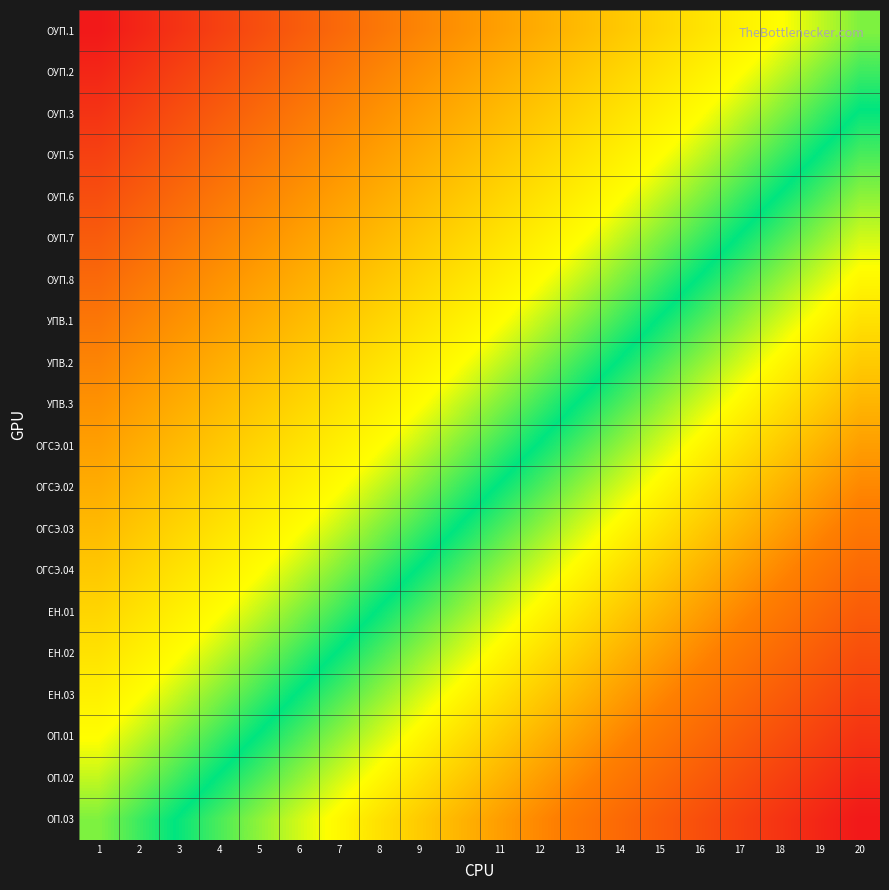

Which category has the lowest value across all series?

1